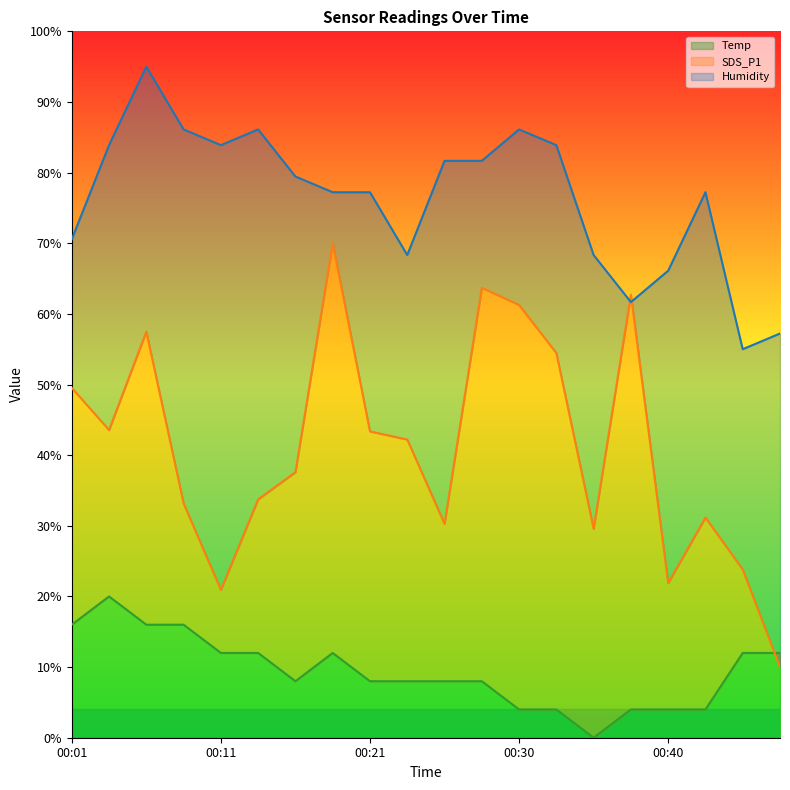

At how many categories does at least one series exceed 71?

13